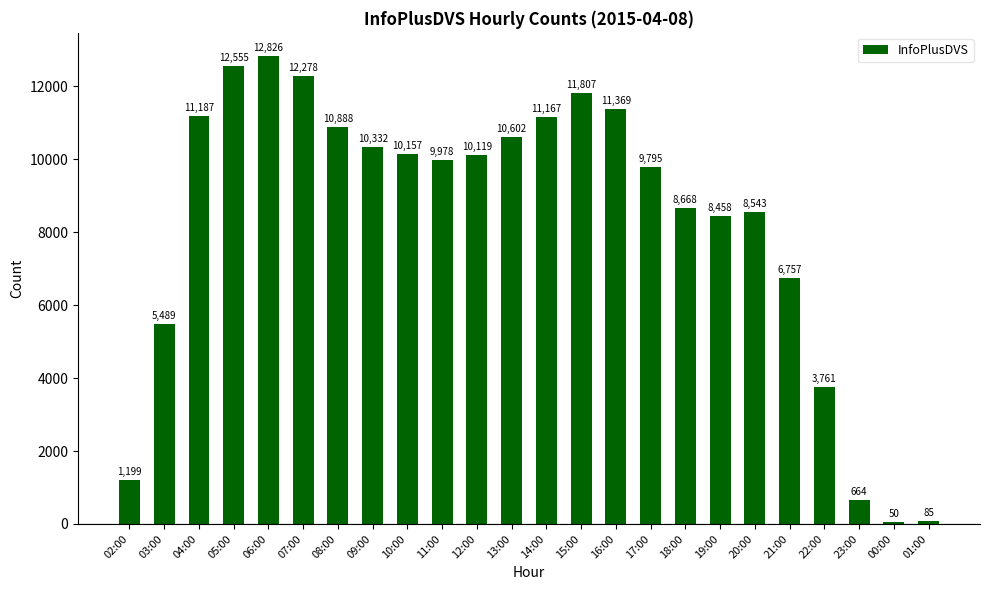

Reading left to right, list all the values displayed in this chart.

1199	5489	11187	12555	12826	12278	10888	10332	10157	9978	10119	10602	11167	11807	11369	9795	8668	8458	8543	6757	3761	664	50	85